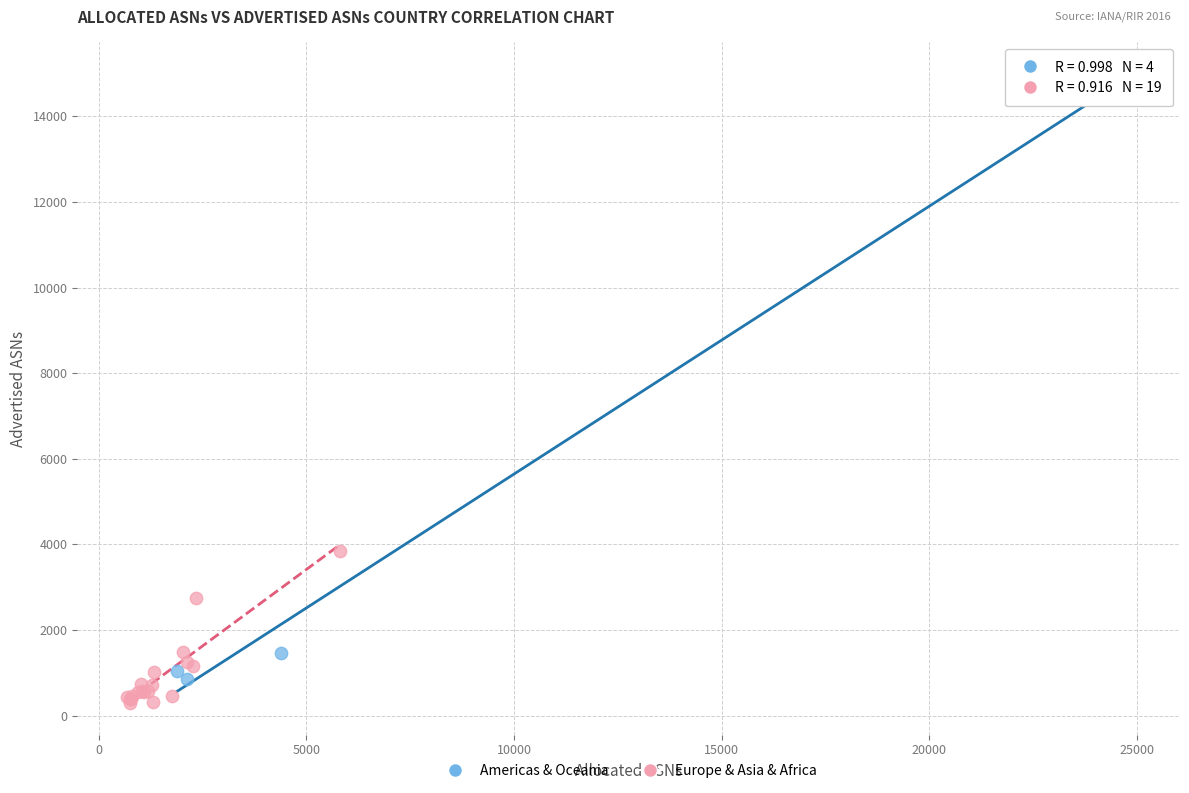

Which series contains the highest Y value?

Americas & Oceania